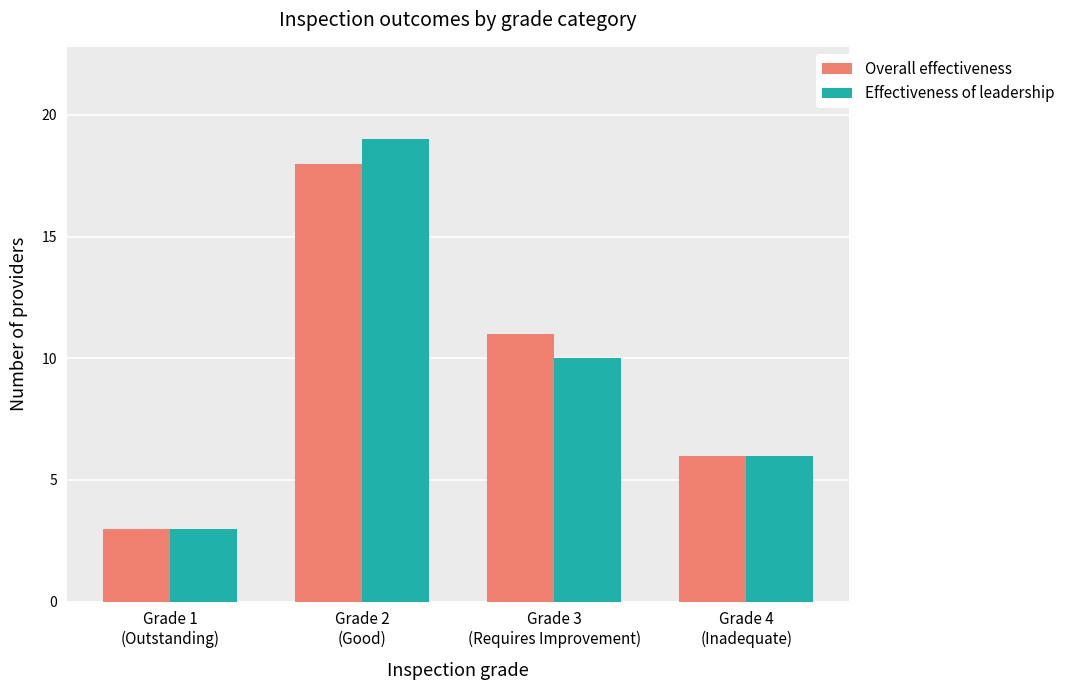

What is the label of the 2nd bar from the left?

Grade 2
(Good)